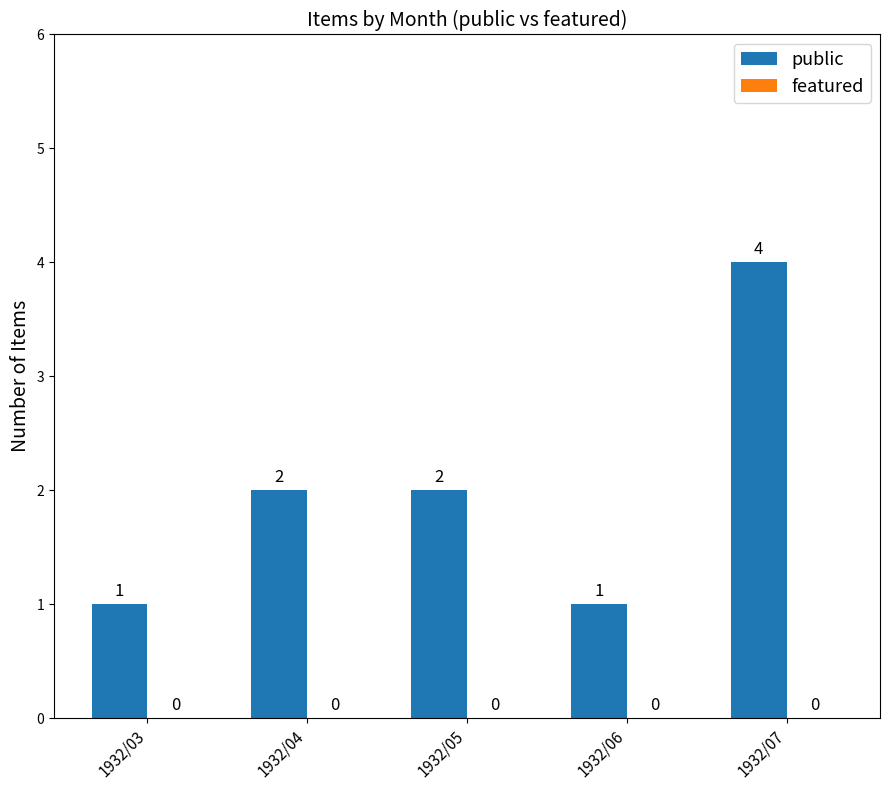

Reading right to left, transcribe all the data shown in this chart.

1932/07=4	1932/06=1	1932/05=2	1932/04=2	1932/03=1